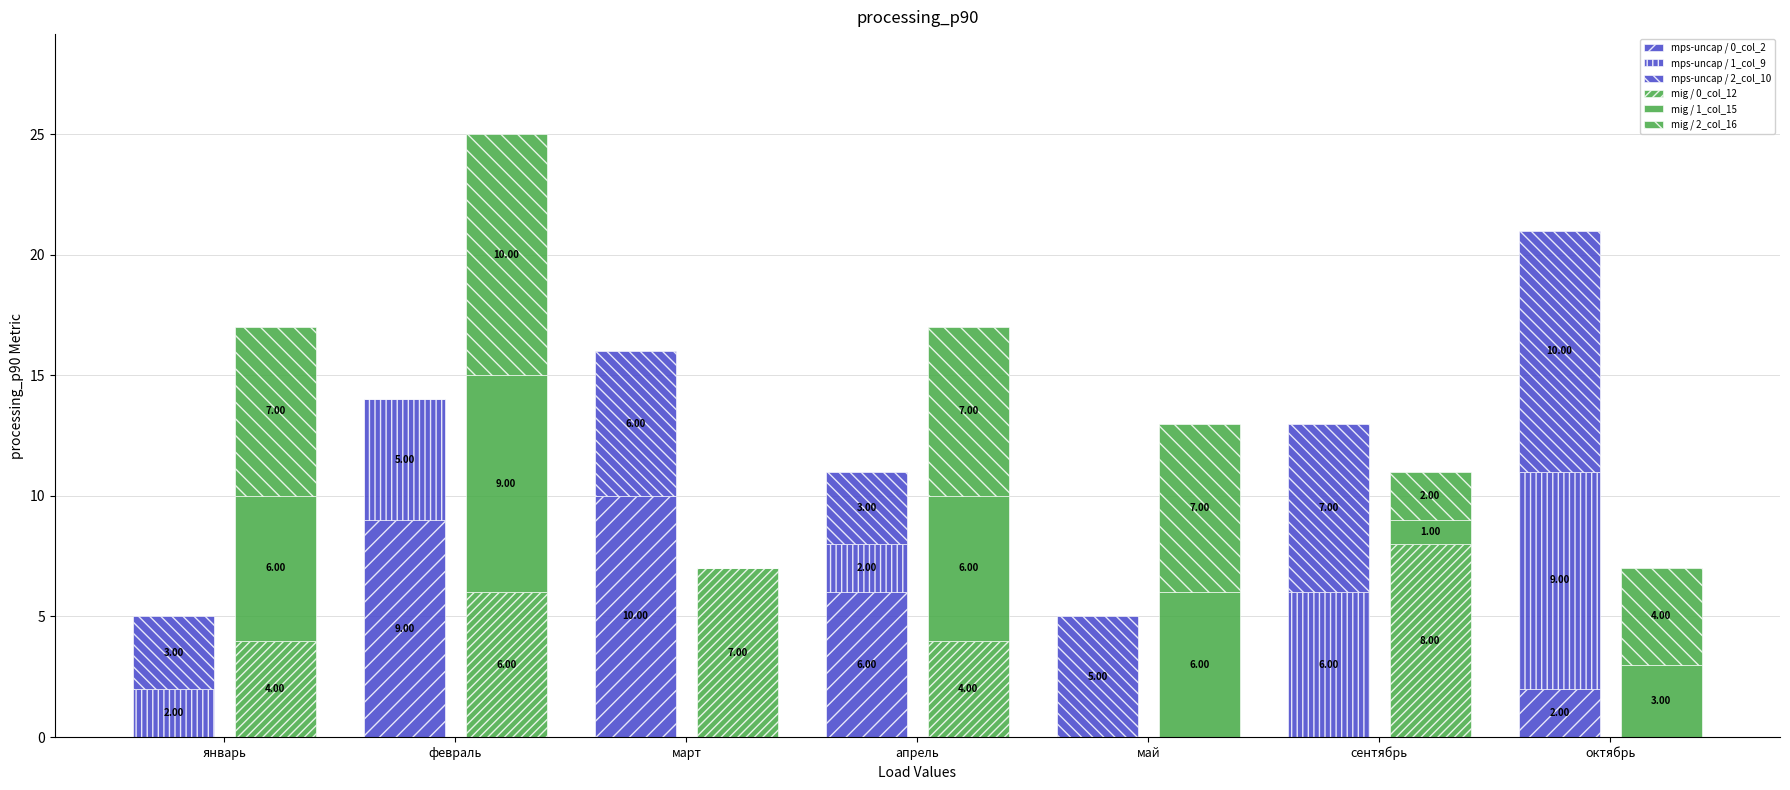

Which series changed the most between февраль and март?

mig / 2_col_16